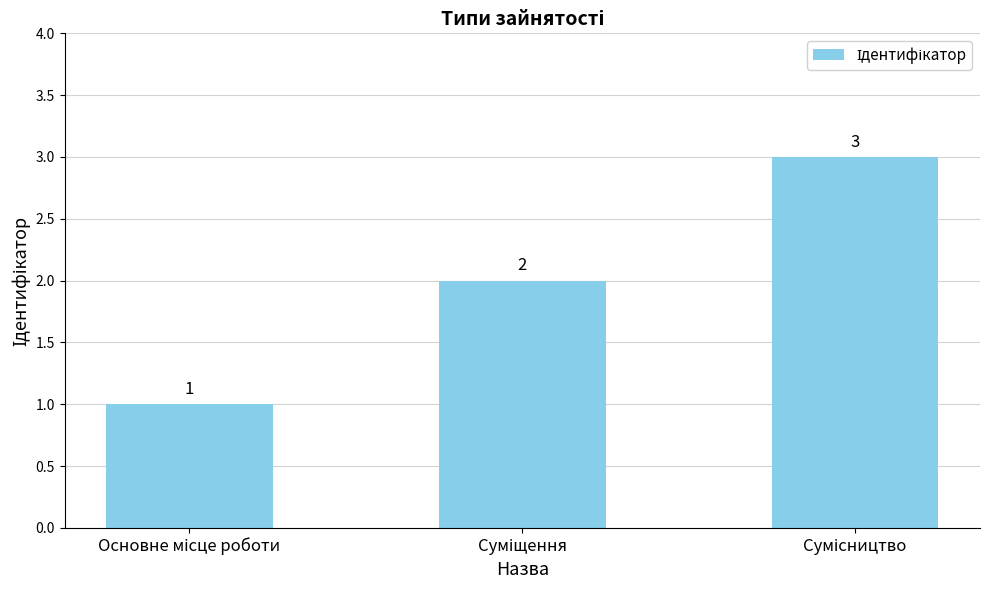

Reading left to right, list all the values displayed in this chart.

1	2	3